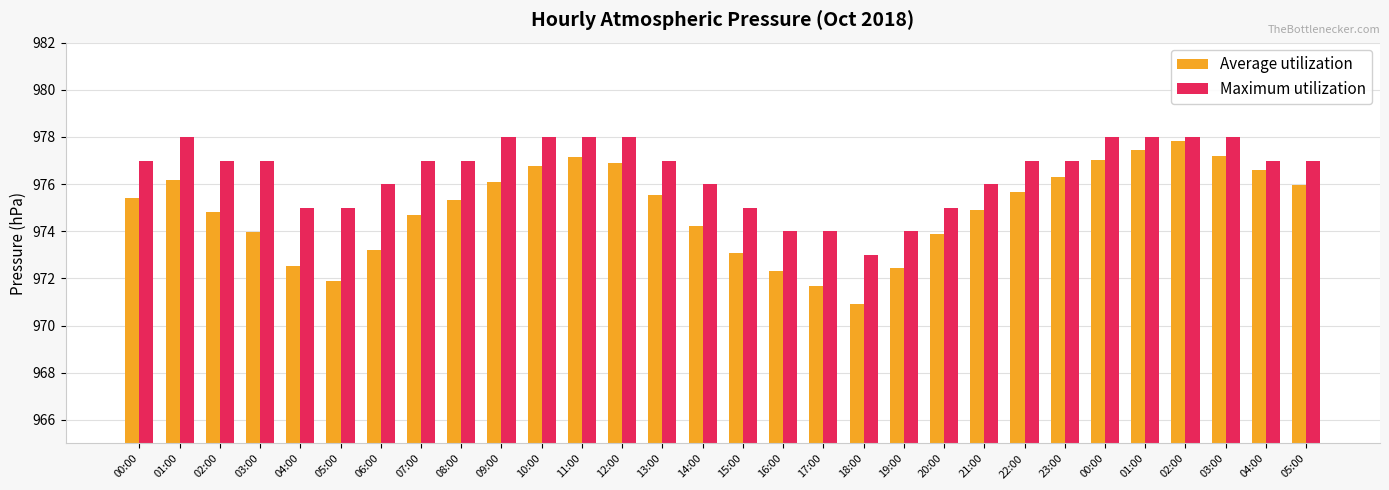

How many bars are there in each group?

2